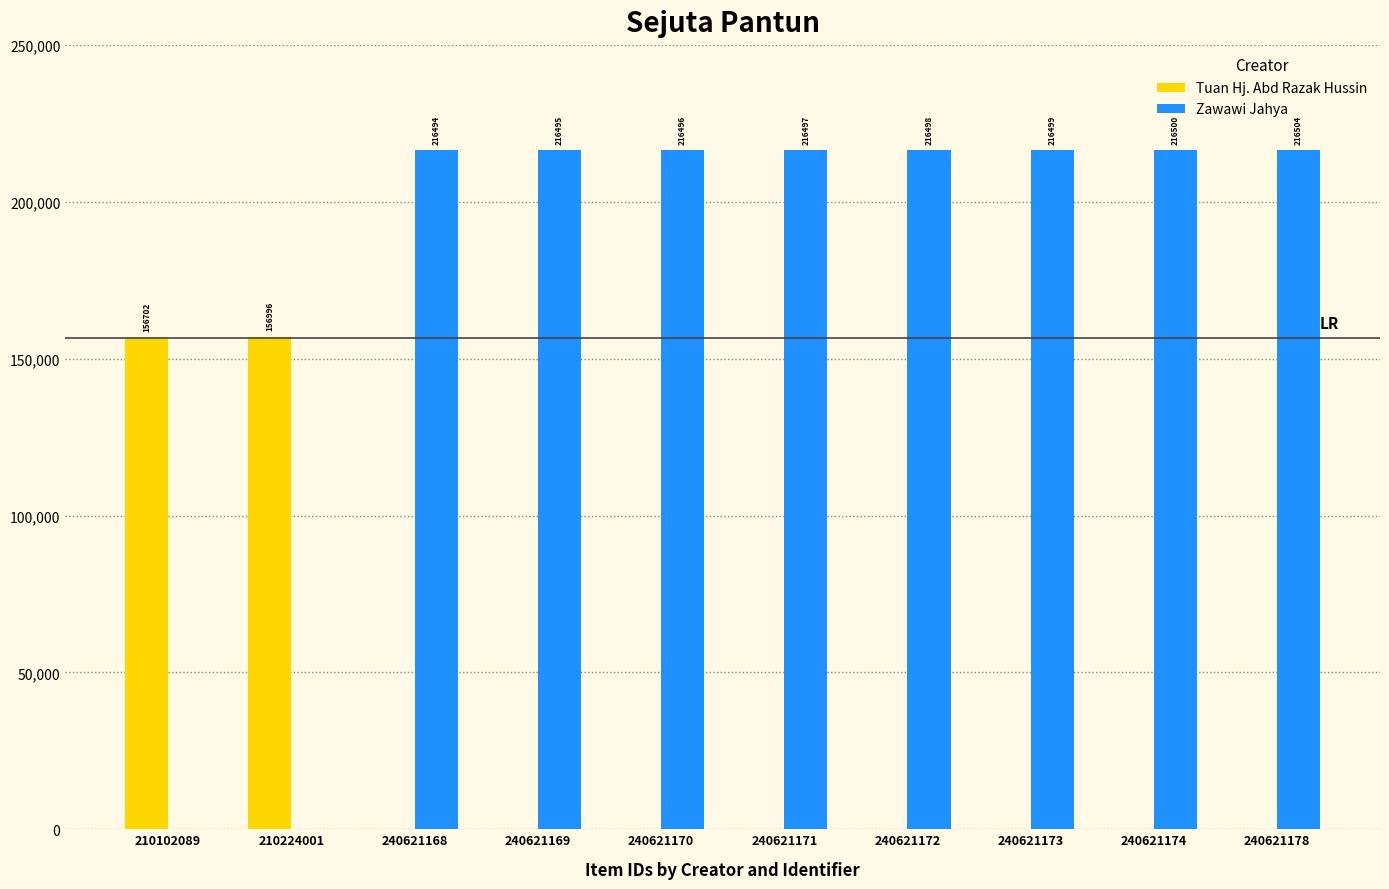

What are all the series names shown in the legend?

Tuan Hj. Abd Razak Hussin, Zawawi Jahya